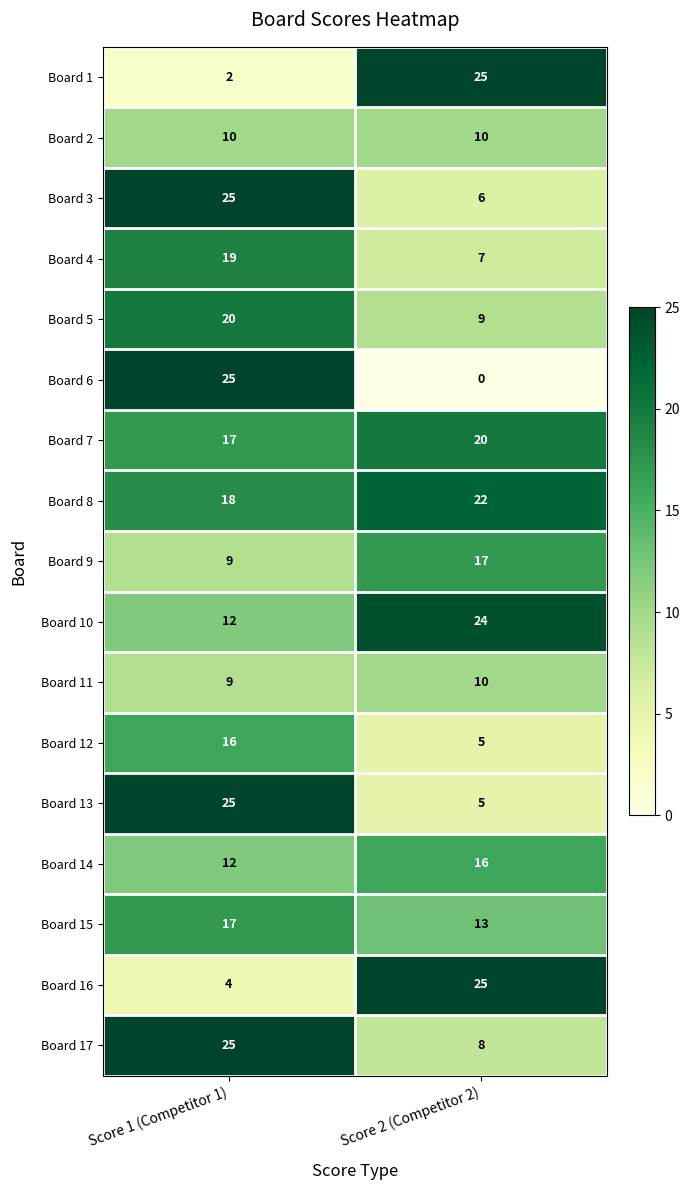

What is the minimum value for Board 16?

4